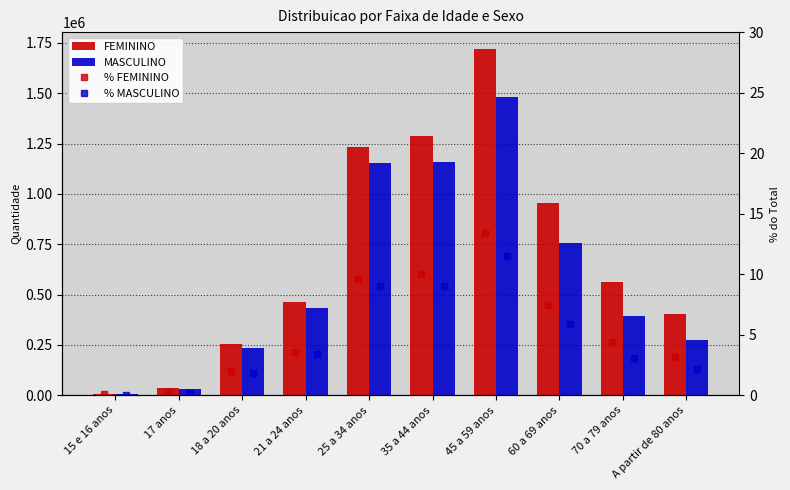

What is the label of the 4th bar from the right?

45 a 59 anos